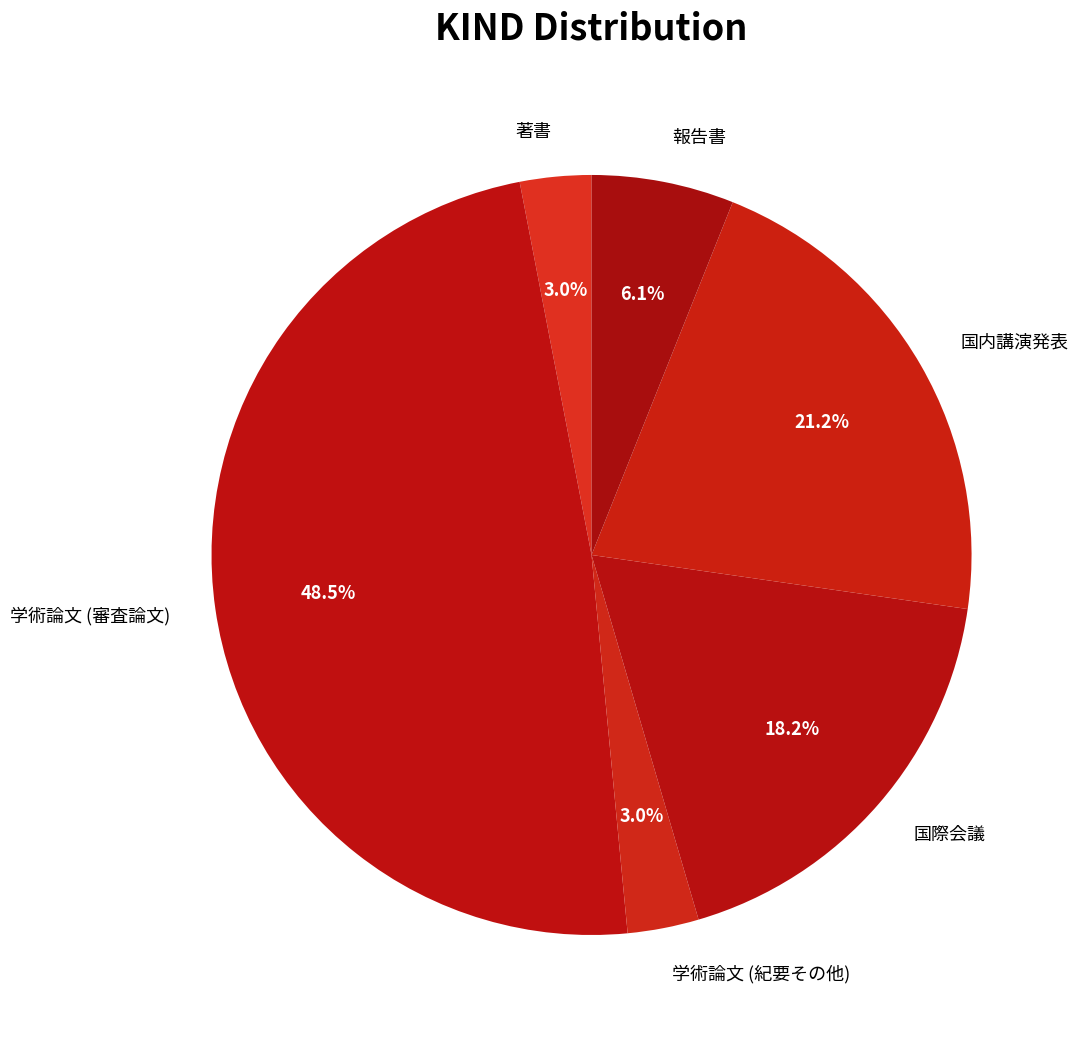

Is it true that 学術論文 (紀要その他) is 10% of the pie?

False